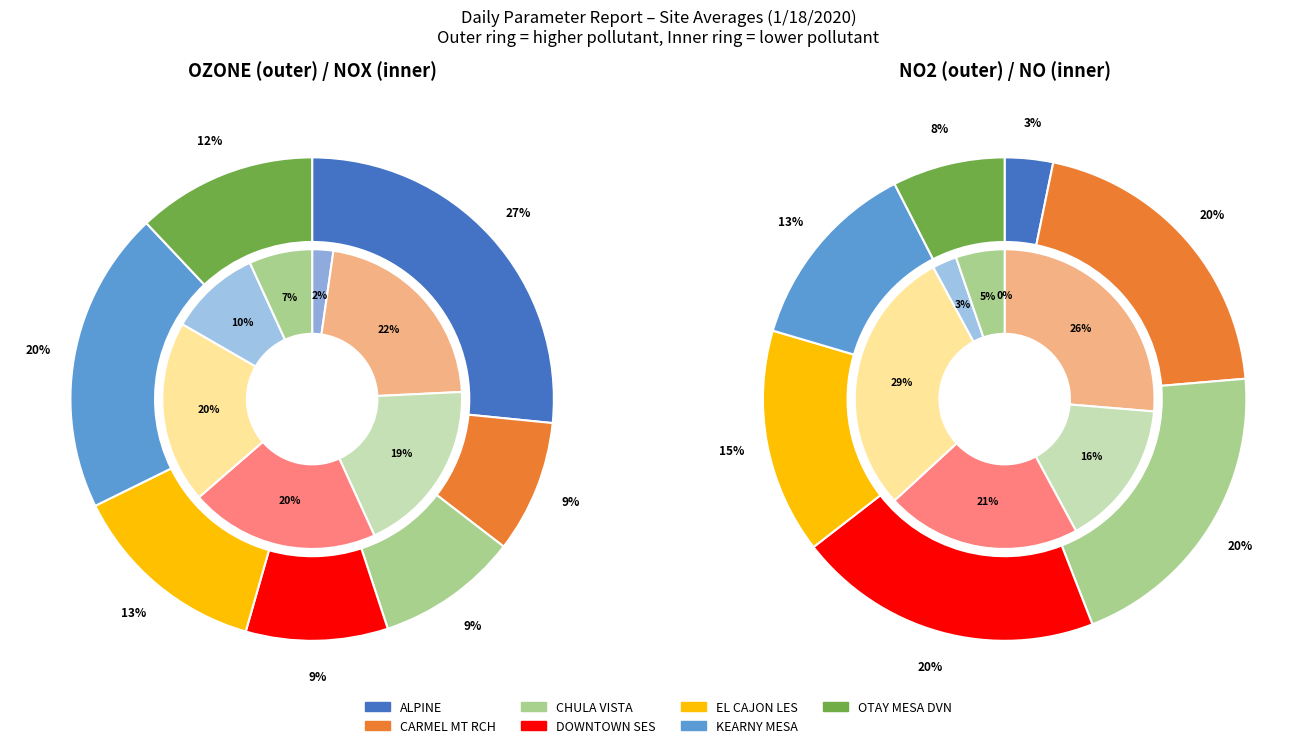

Is EL CAJON LES the majority of the pie?

No